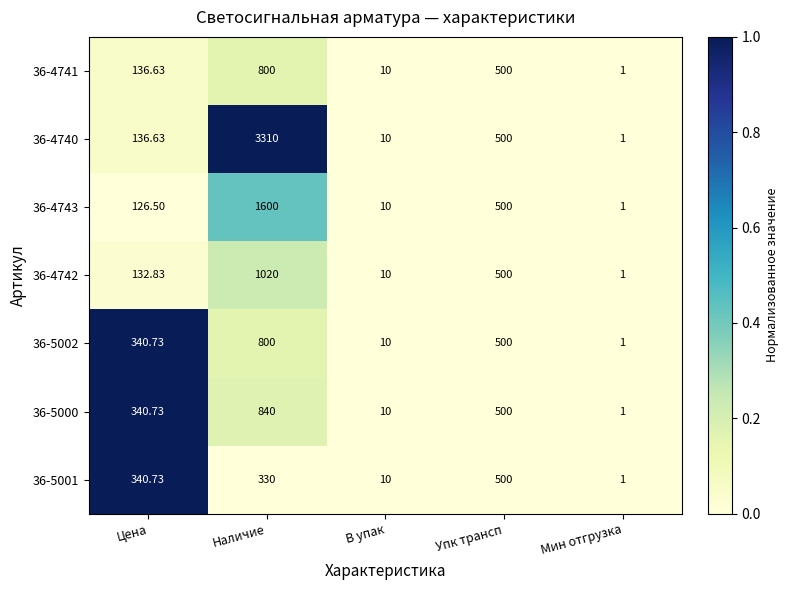

Count the number of categories in the chart.

5